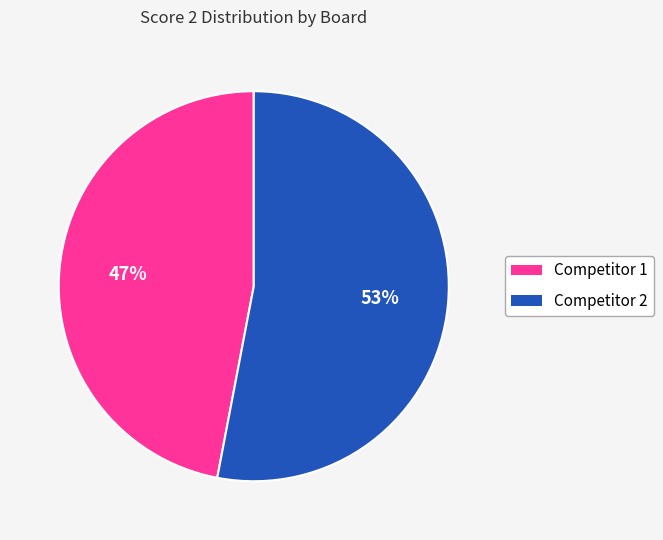

To the nearest percent, what is the difference between the largest and smallest slice percentages?

6%